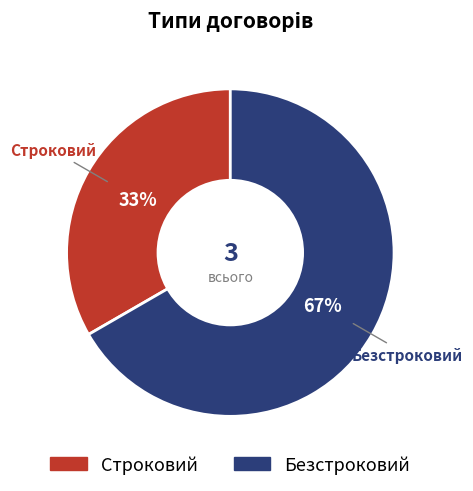

To the nearest percent, what portion does Безстроковий represent?

67%